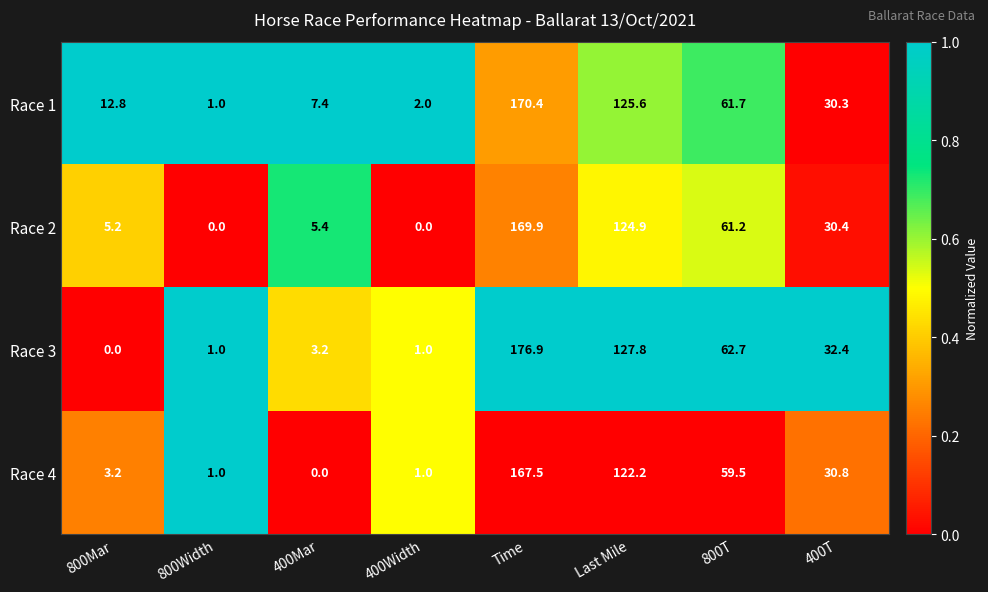

What is the difference between the Race 2 values at Last Mile and 400Width?

124.9